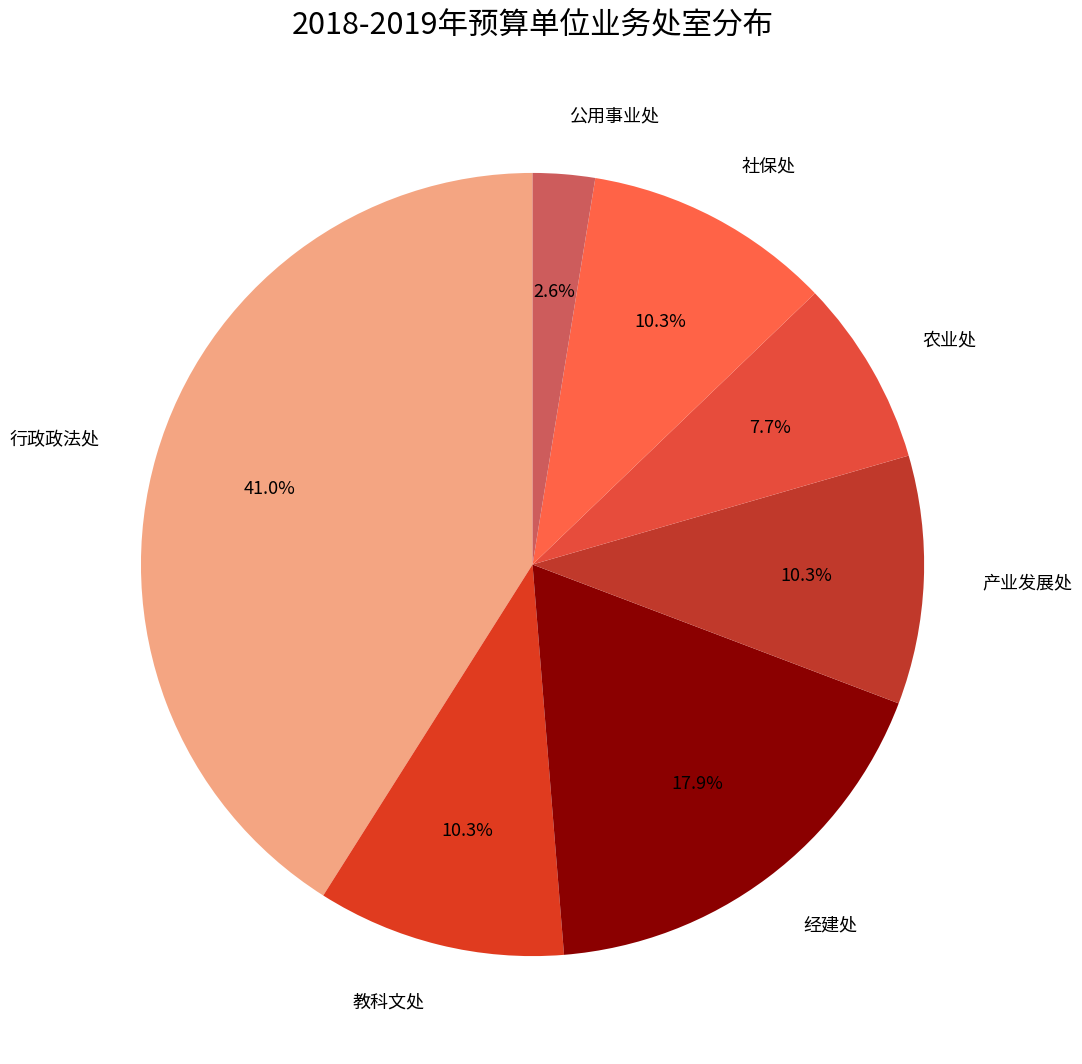

What is the smallest slice in the pie chart?

公用事业处